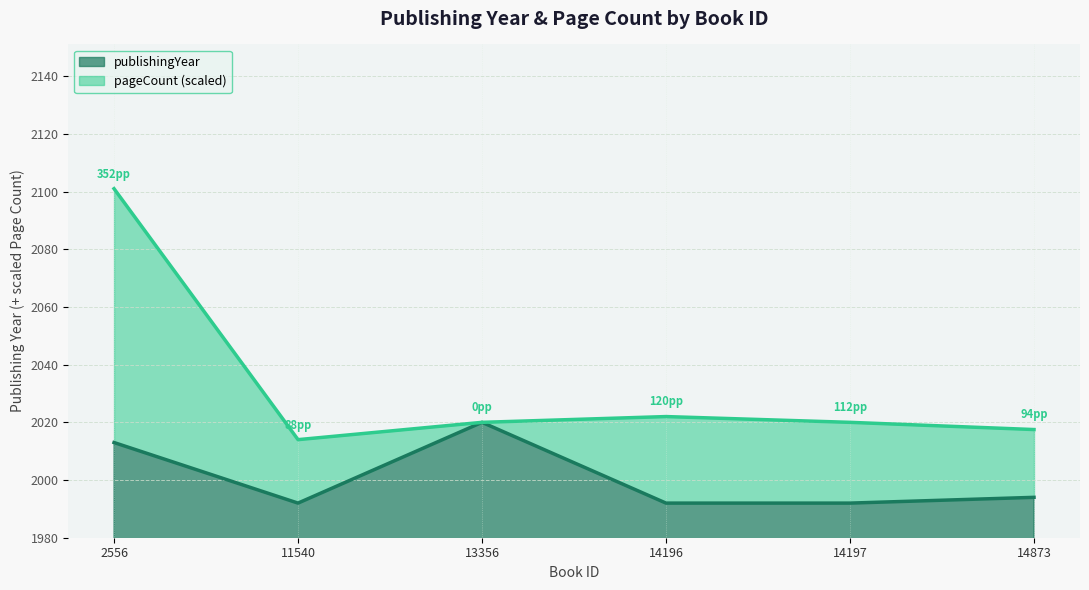

How many interior local peaks (higher than both neighbors) does the data have?

1